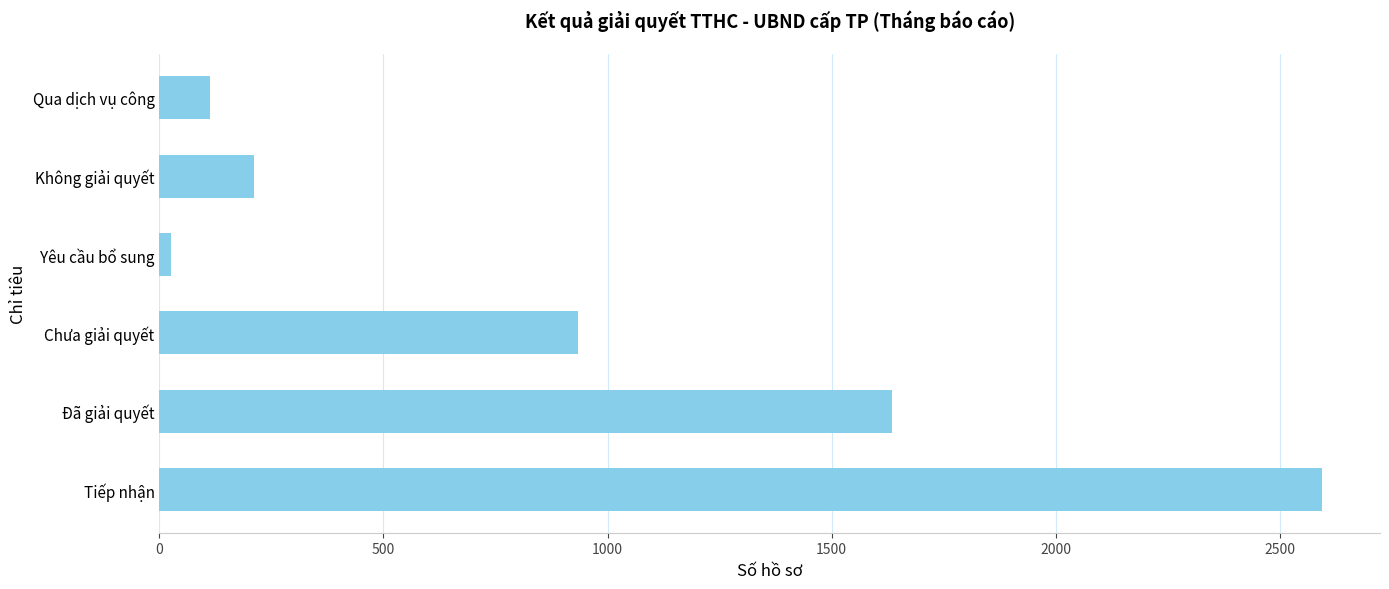

How many series are shown in this chart?

1